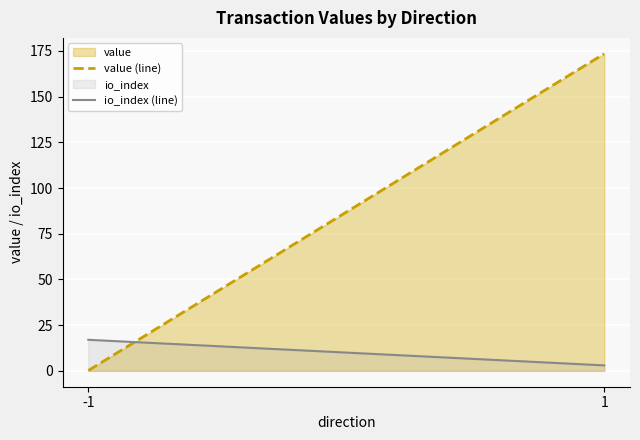

Where do value and io_index first cross each other?

-1 and 1